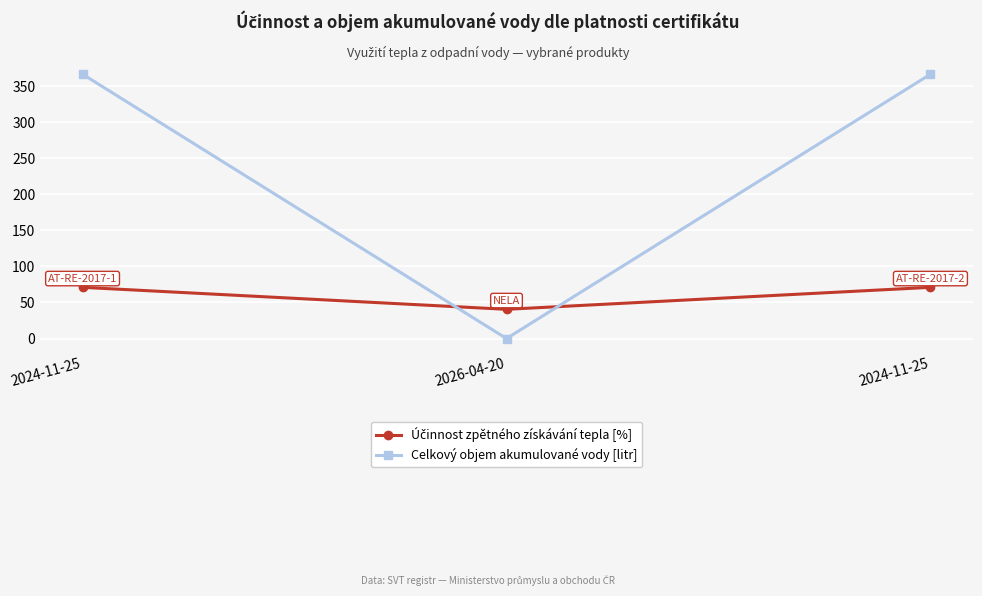

How many data points in Celkový objem akumulované vody [litr] are less than 366?

1